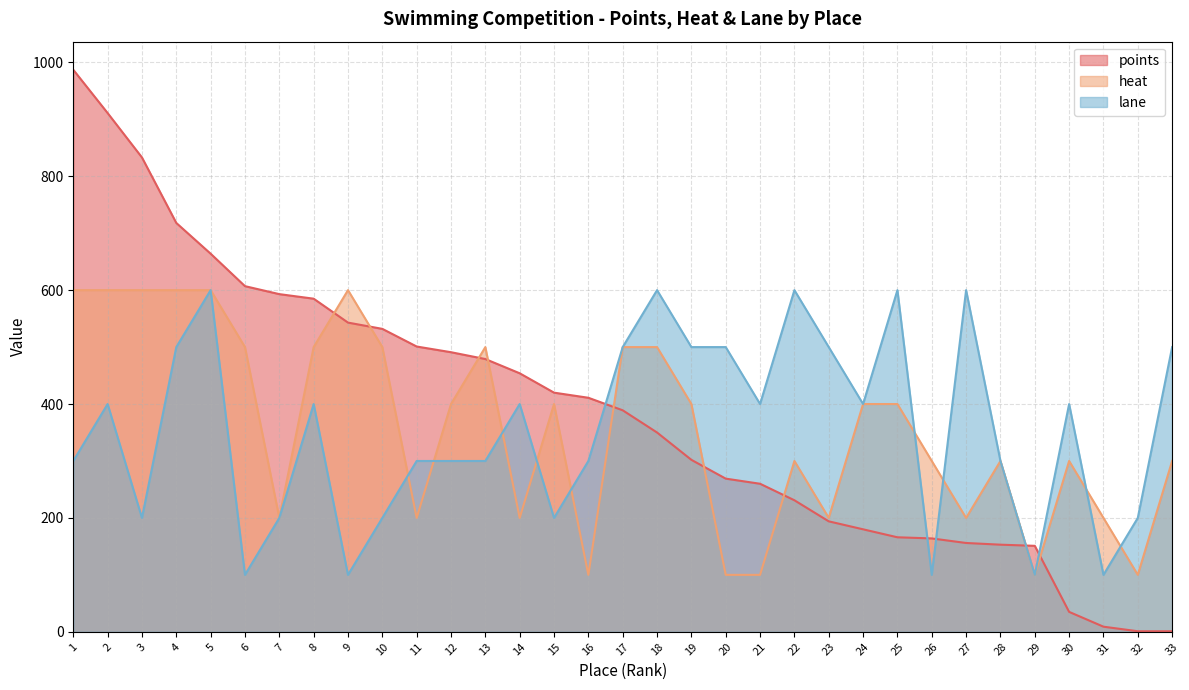

How many lines are shown in the chart?

3